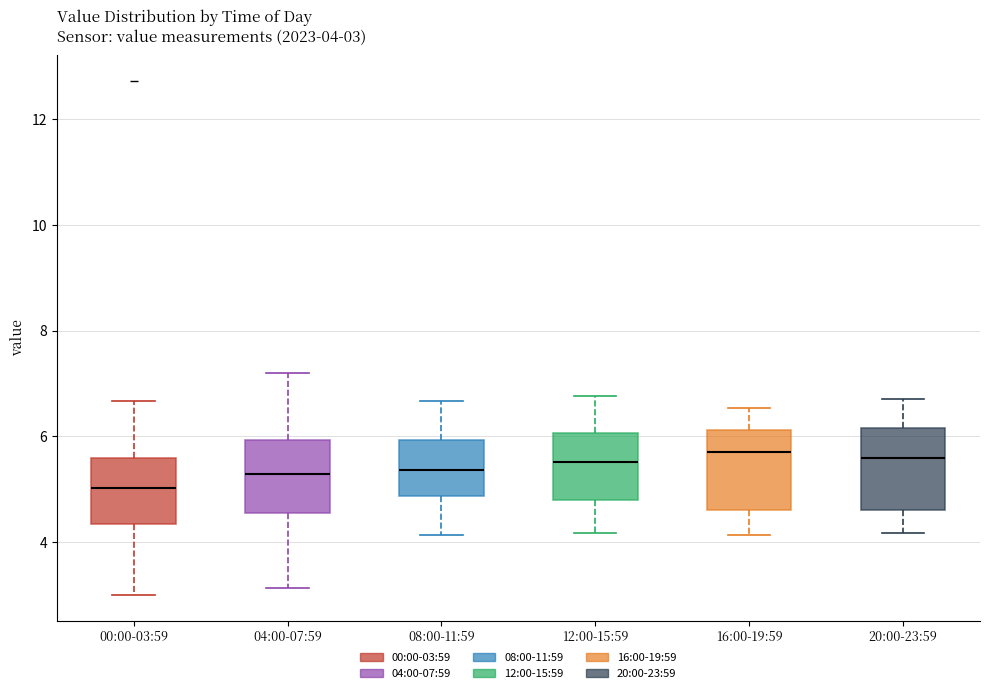

Which box has the lowest median line?

00:00-03:59